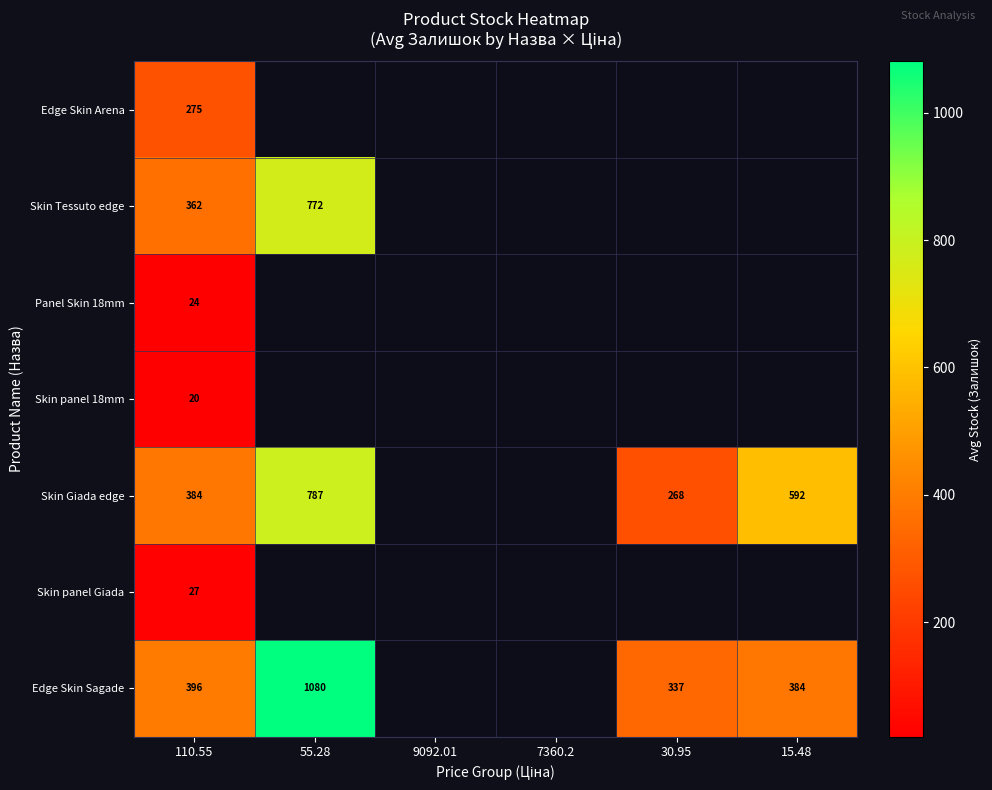

Is it true that Skin Tessuto edge equals 362 at 110.55?

True